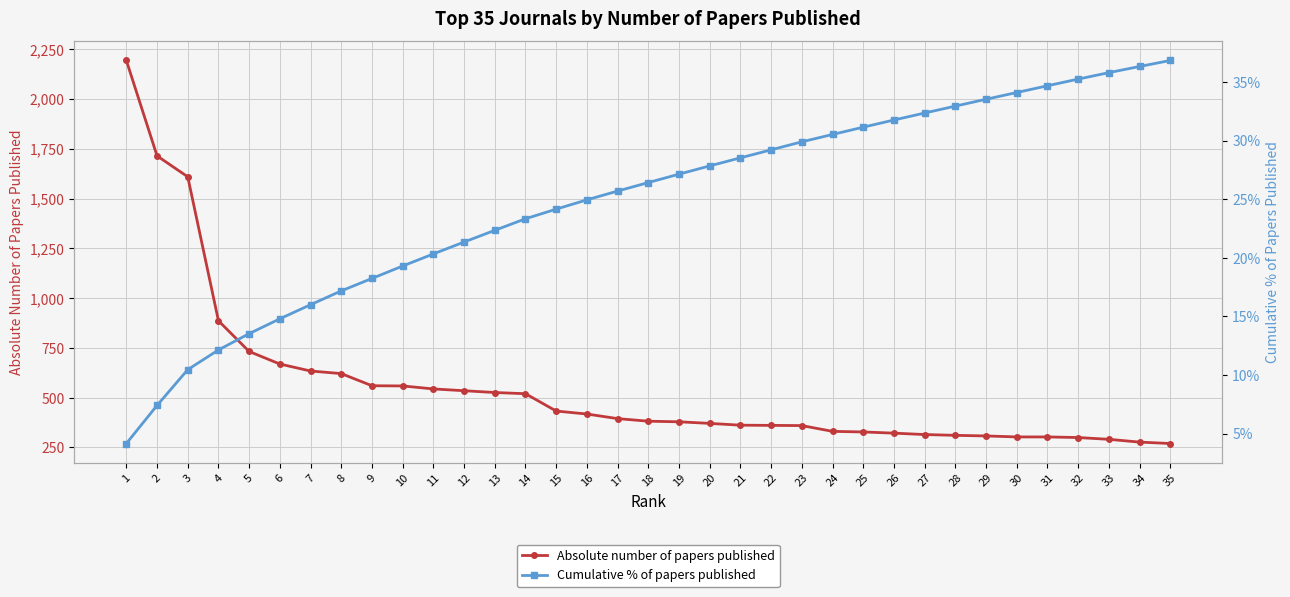

Which series changed the most between 4 and 23?

Absolute number of papers published